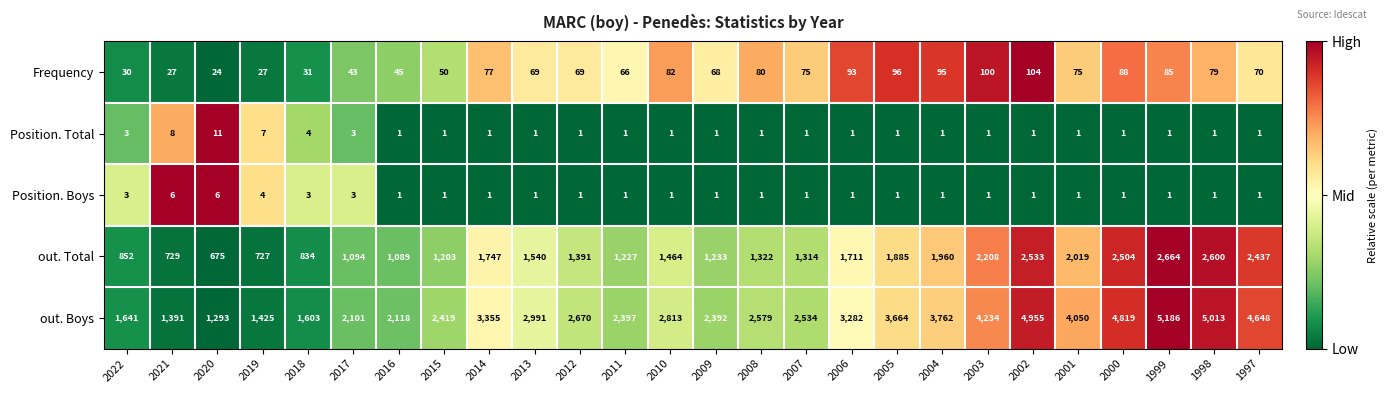

At which category is the sum across all series the highest?

1999